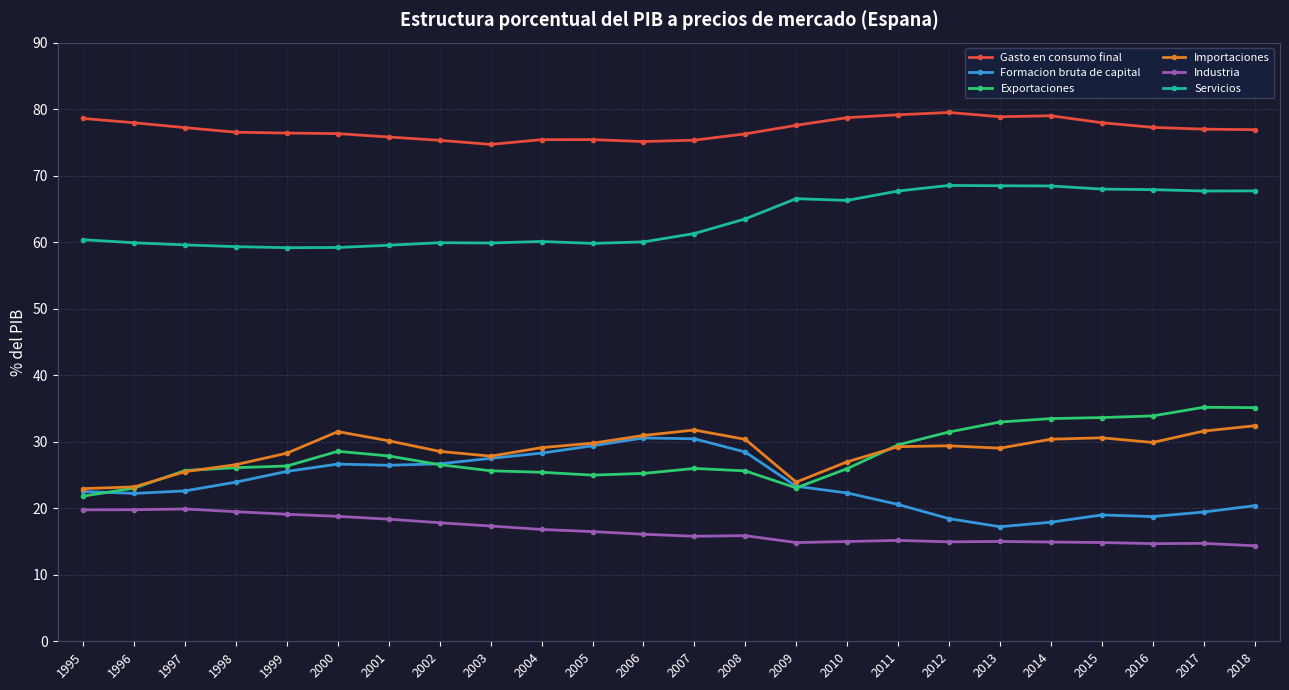

True or false: Gasto en consumo final has a value of 133.0 at 2008.

False